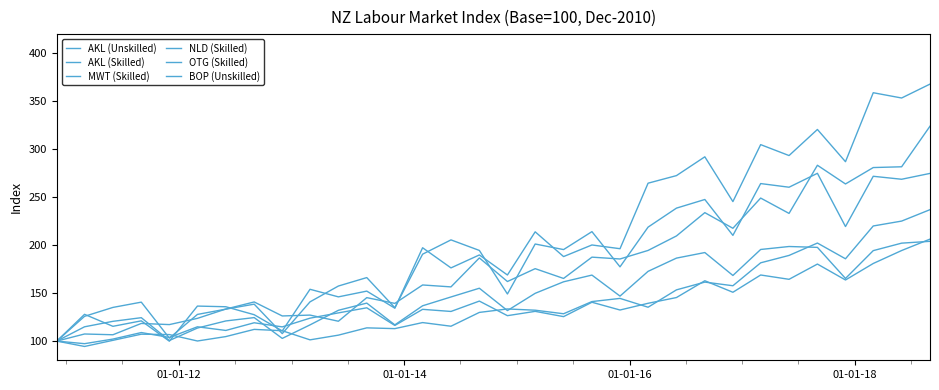

What is the average value of the OTG (Skilled) series?

179.9